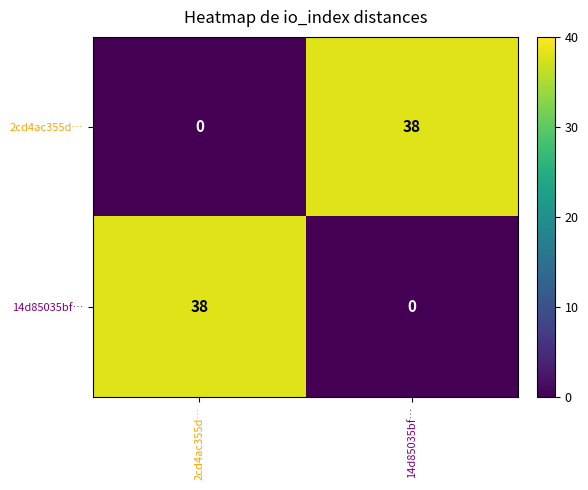

What is the greatest value displayed?

38